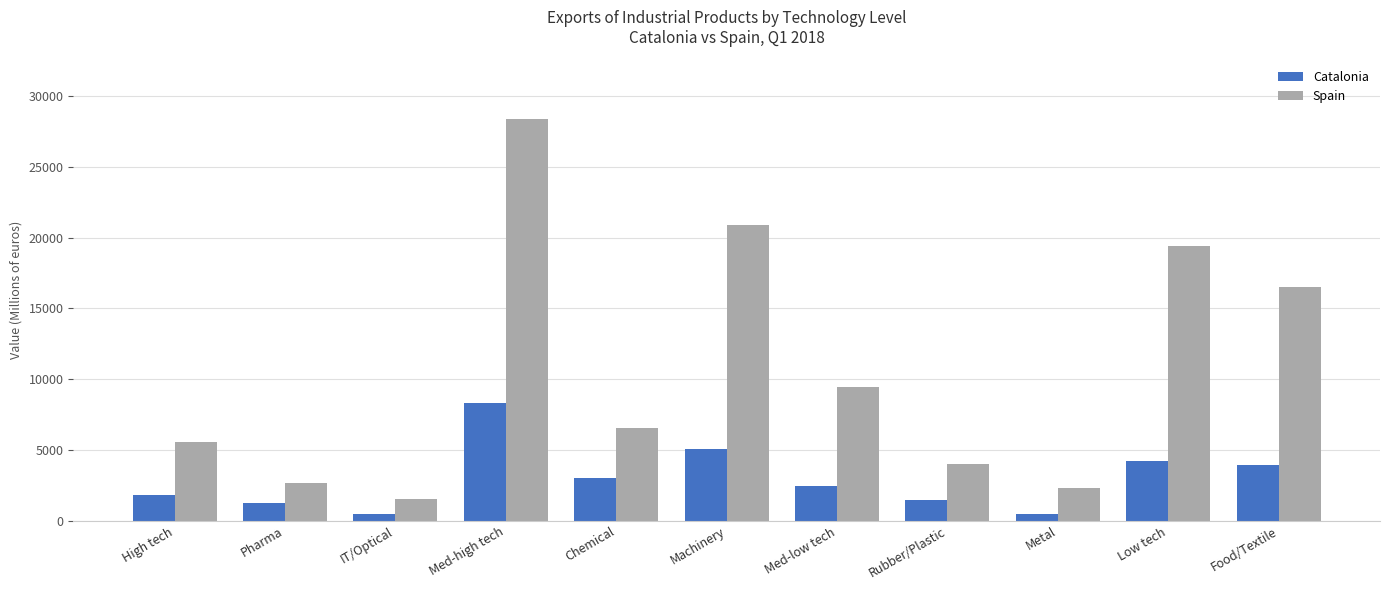

What is the spread (max minus min) of values at Machinery?

15827.3